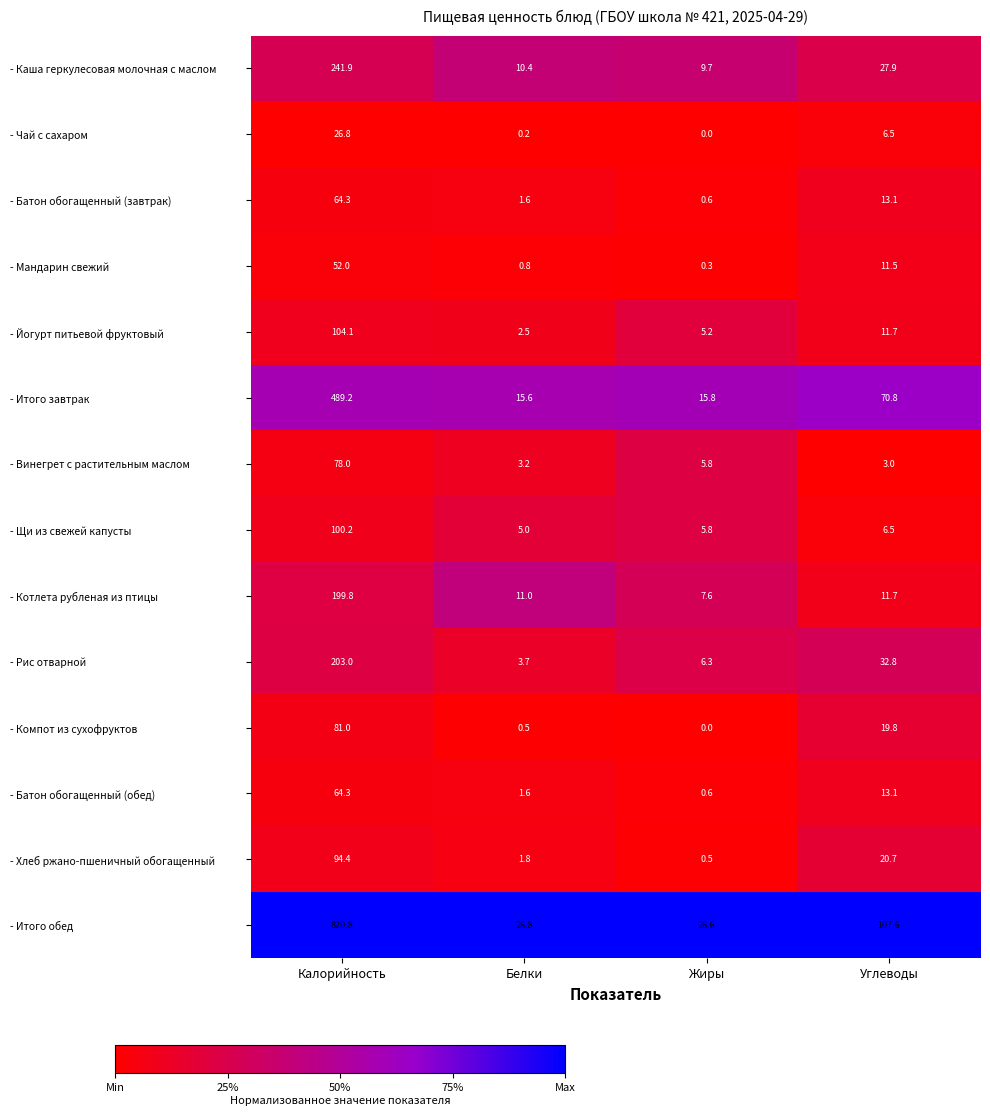

Which series has the largest total across all categories?

- Итого обед